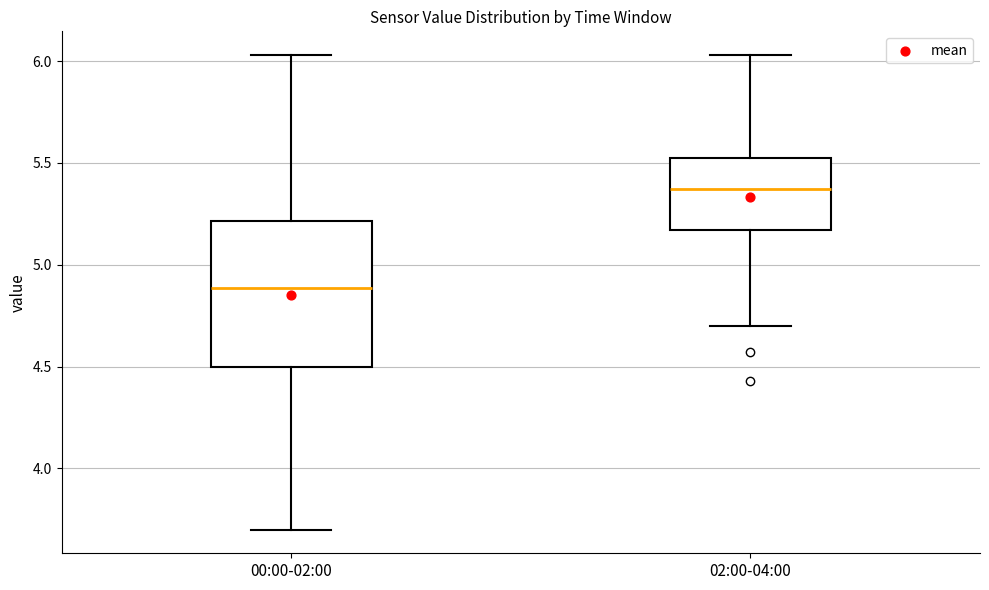

Reading left to right, read every box against the y-axis: the position of its median line, the range the box covers, and the ends of its whiskers. The values are not printed on the chart, so give them approximately, as read against the axis.

00:00-02:00: median 4.90, box 4.50 to 5.20, whiskers 3.70 to 6.05
02:00-04:00: median 5.35, box 5.15 to 5.50, whiskers 4.70 to 6.05